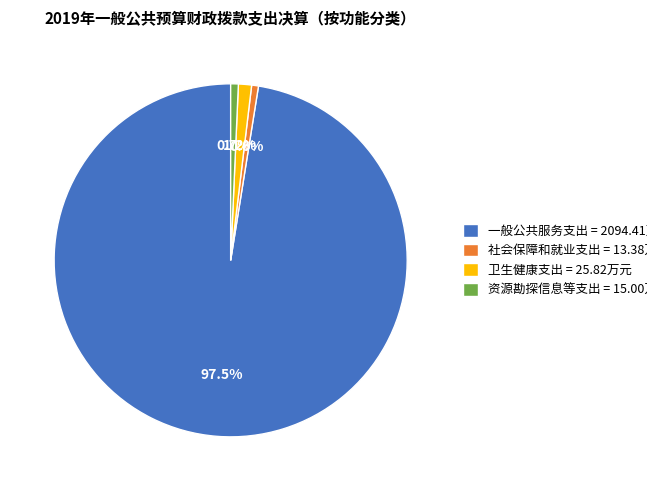

Count the number of slices in the pie.

4